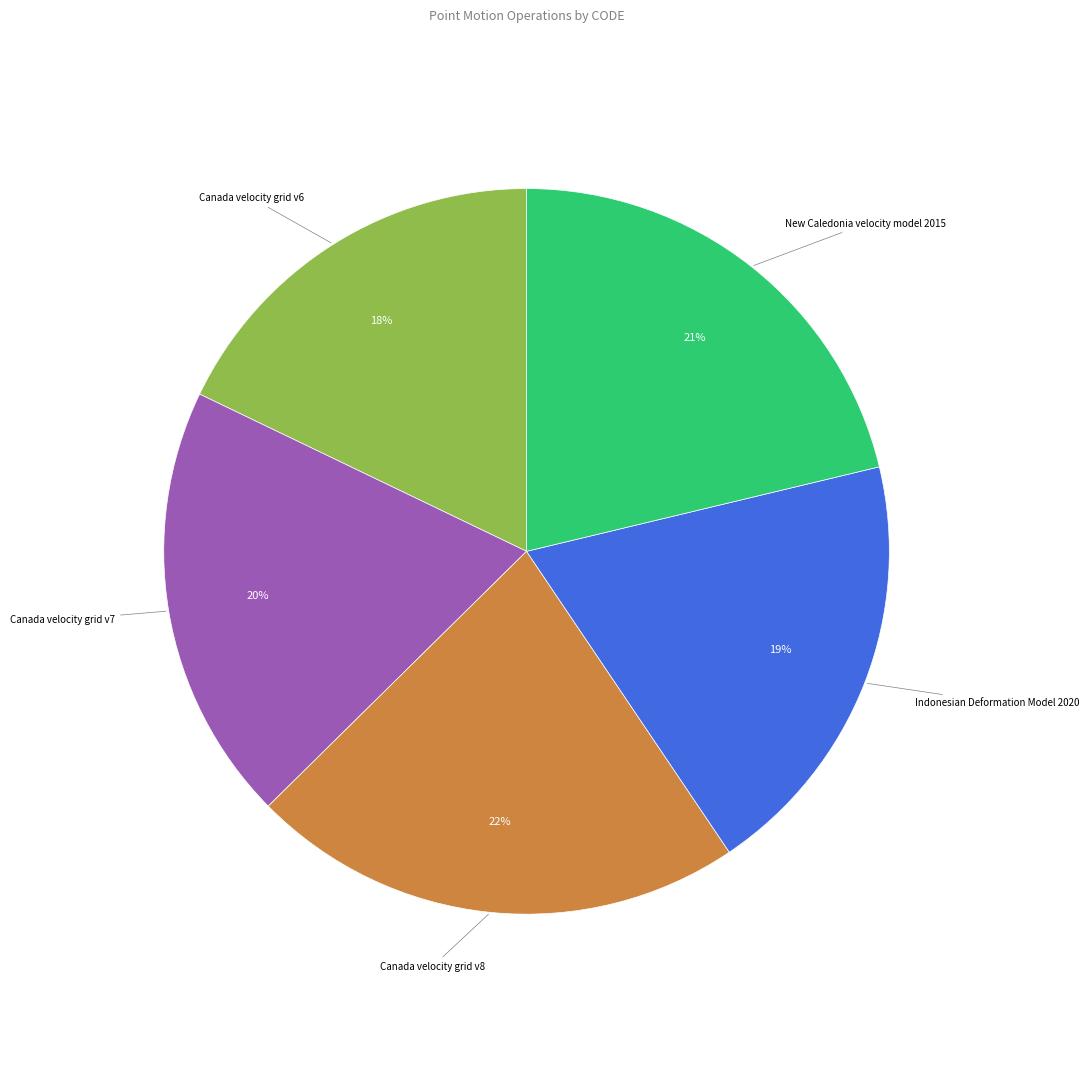

Is there a majority slice in this chart?

No